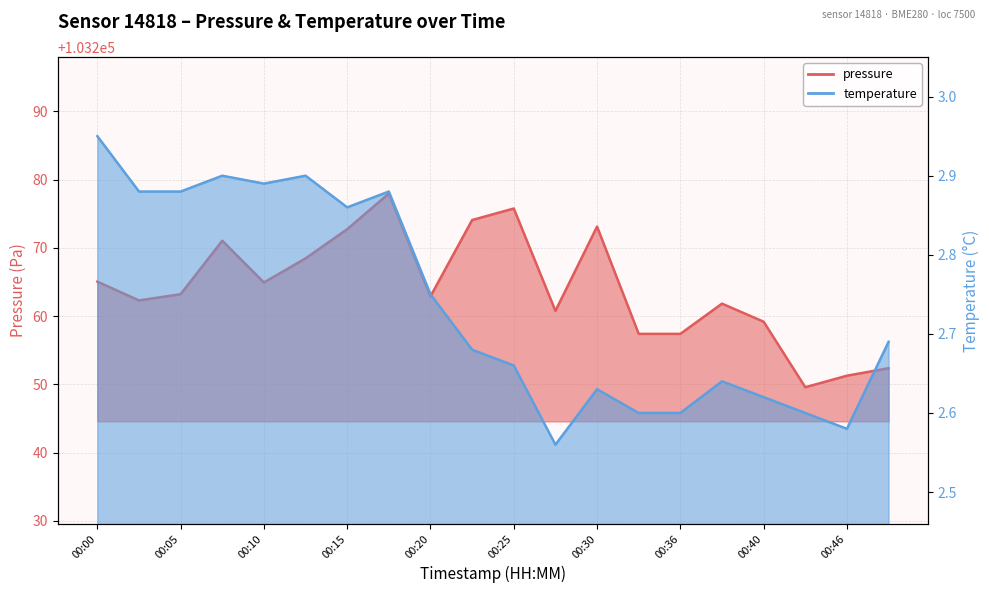

At which label does temperature reach its minimum?

00:28